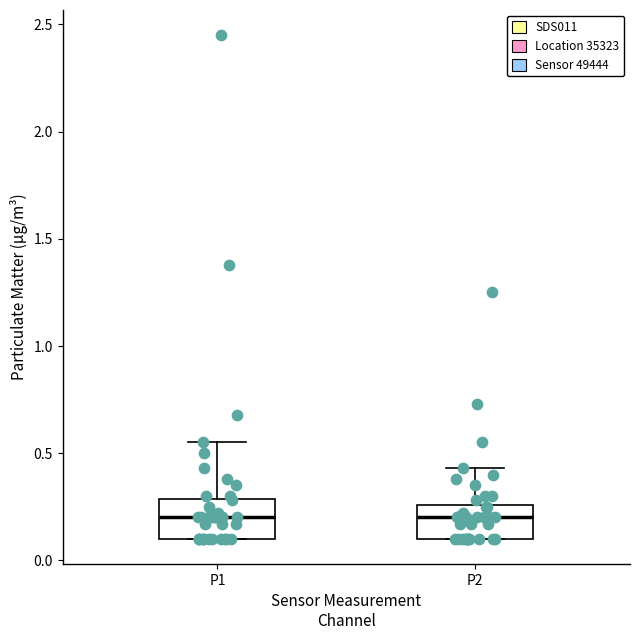

Where is the upper edge of the box for P1 on the y-axis? The values are not printed on the chart, so give them approximately, as read against the axis.

0.30